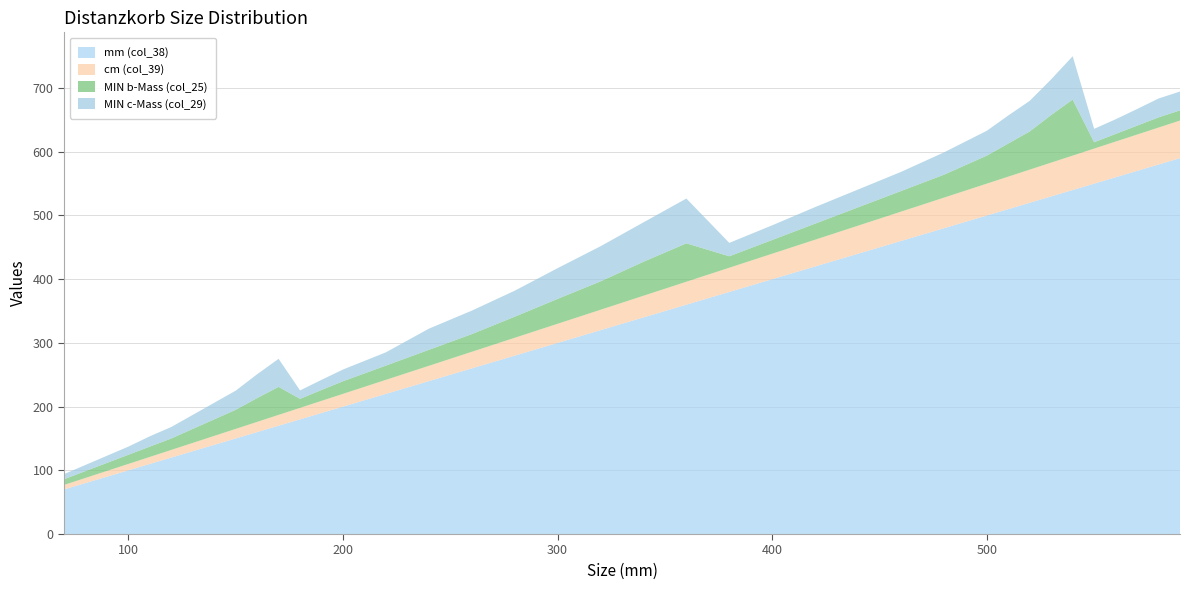

What is the highest value of the mm (col_38) series?

590.0